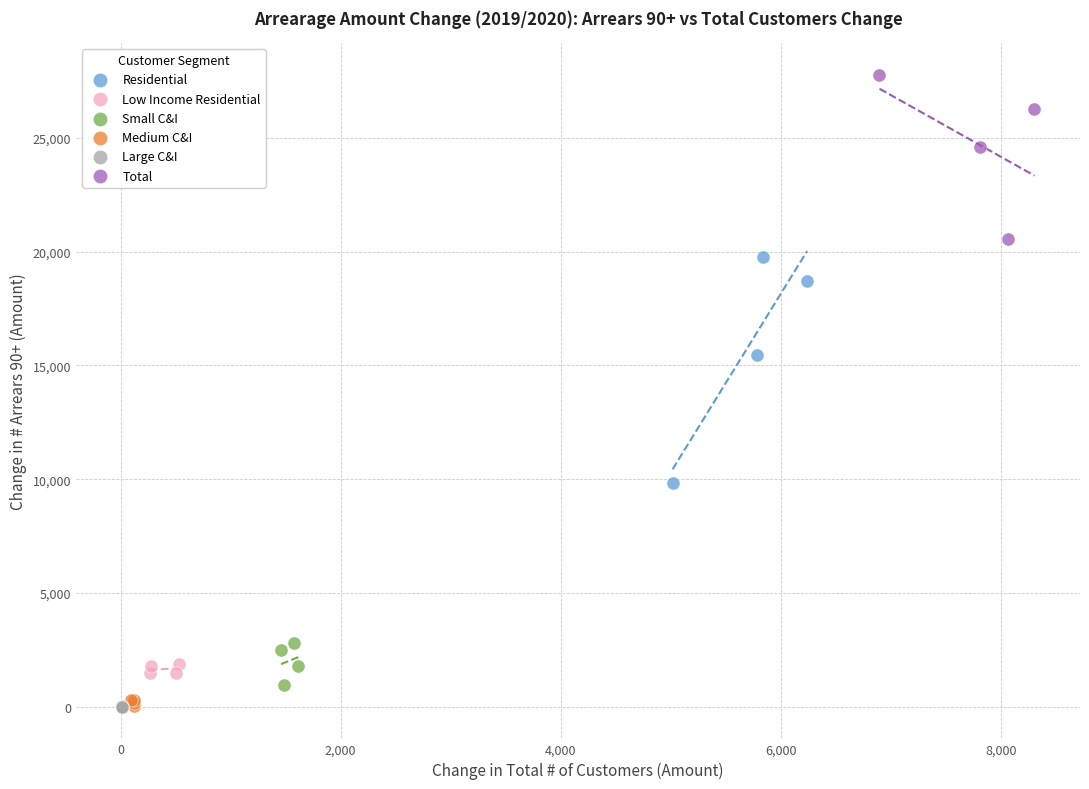

Which series has the largest Y range (max minus min)?

Residential